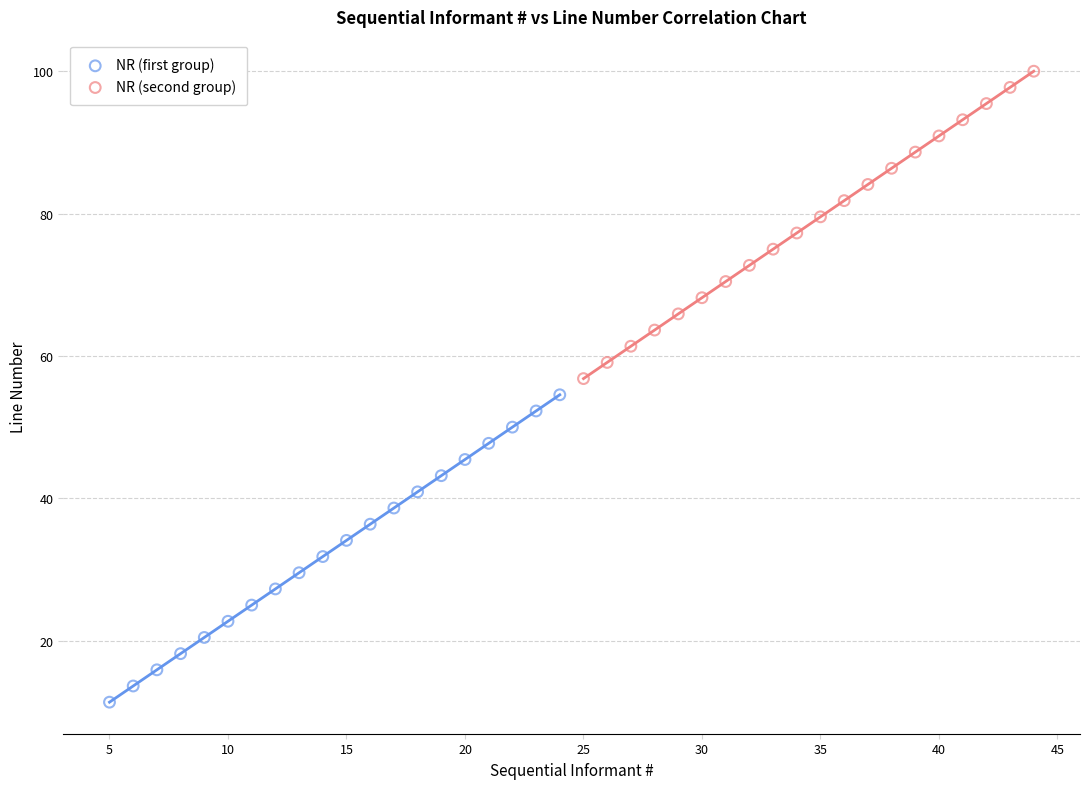

Which series reaches the minimum Y coordinate?

NR (first group)